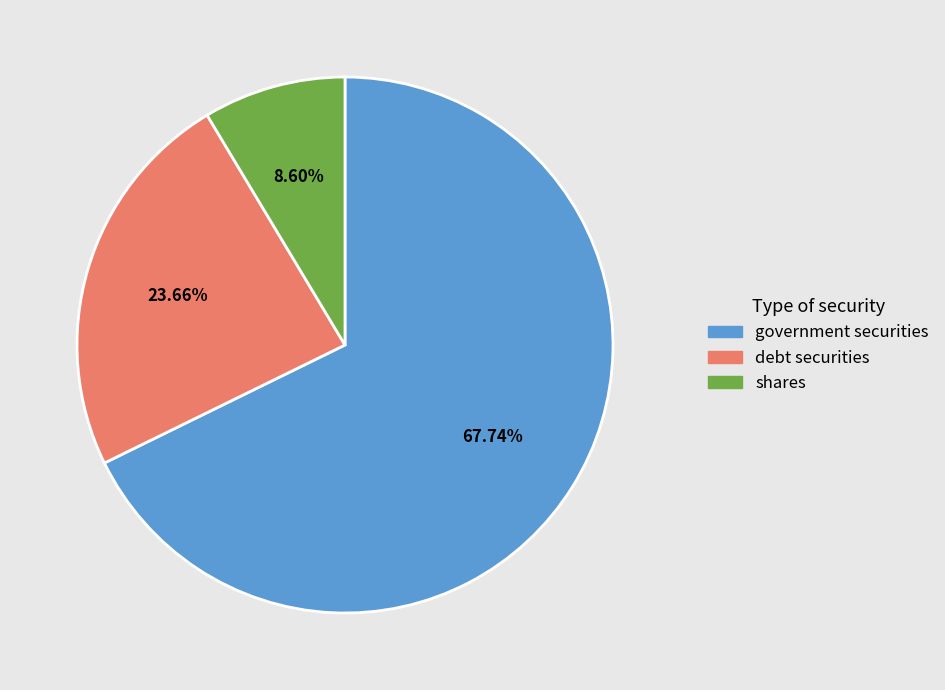

How many slices are in this pie chart?

3